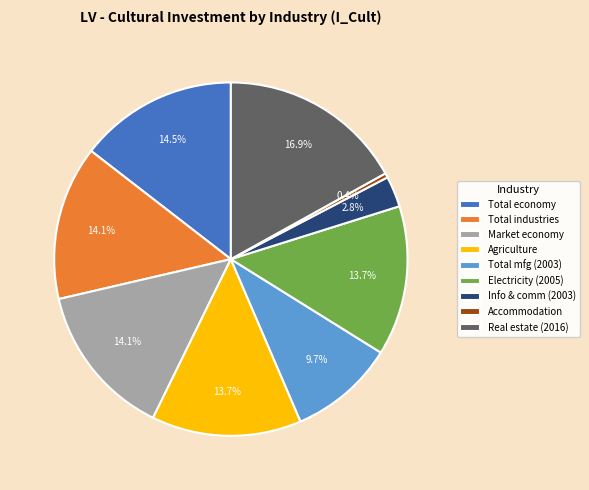

Which slice is the largest?

Real estate (2016)